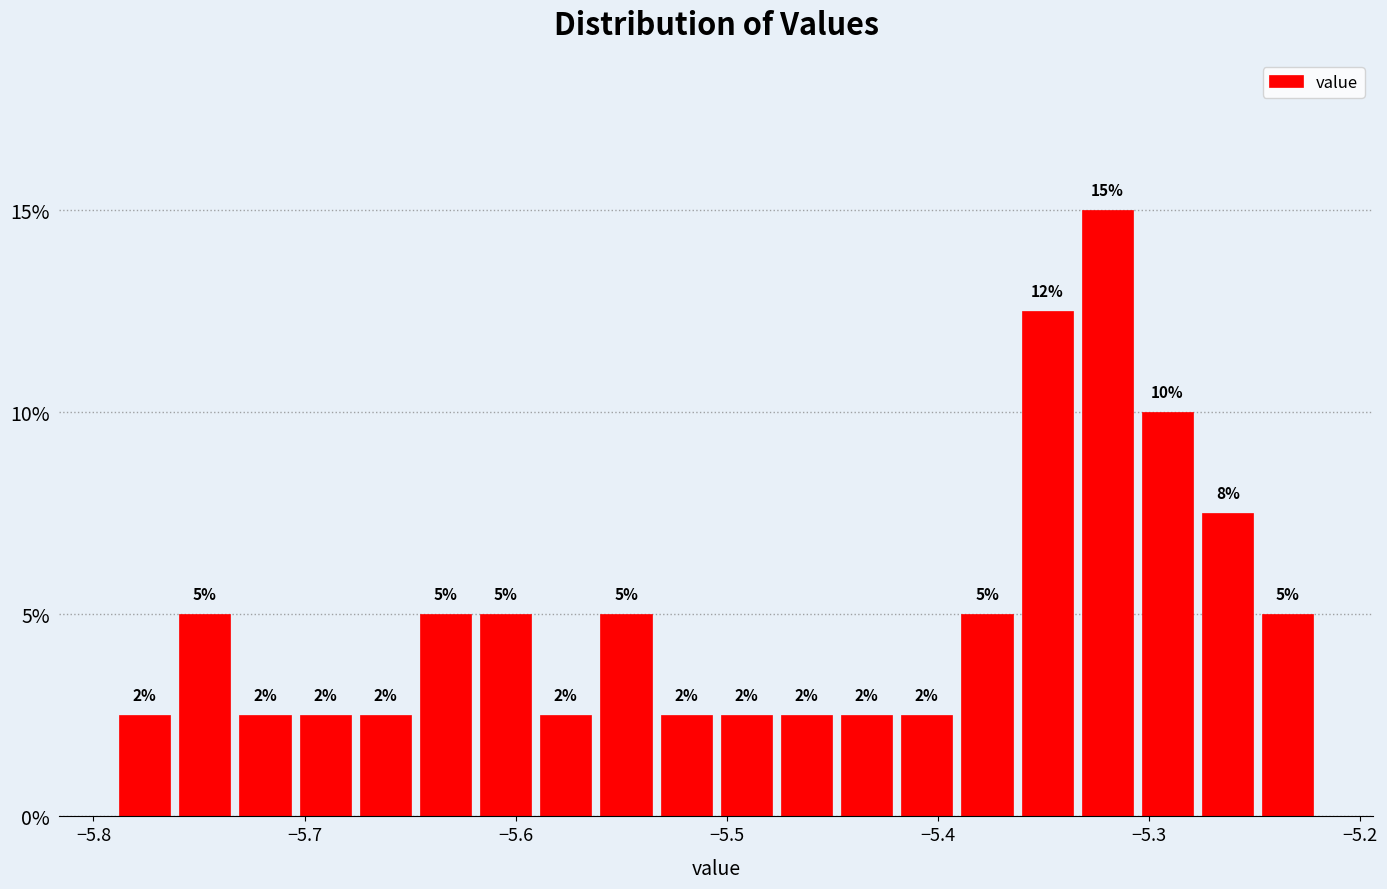

Around what value on the x-axis is the tallest bar? Give the approximate position of its centre, as read against the axis.

-5.32